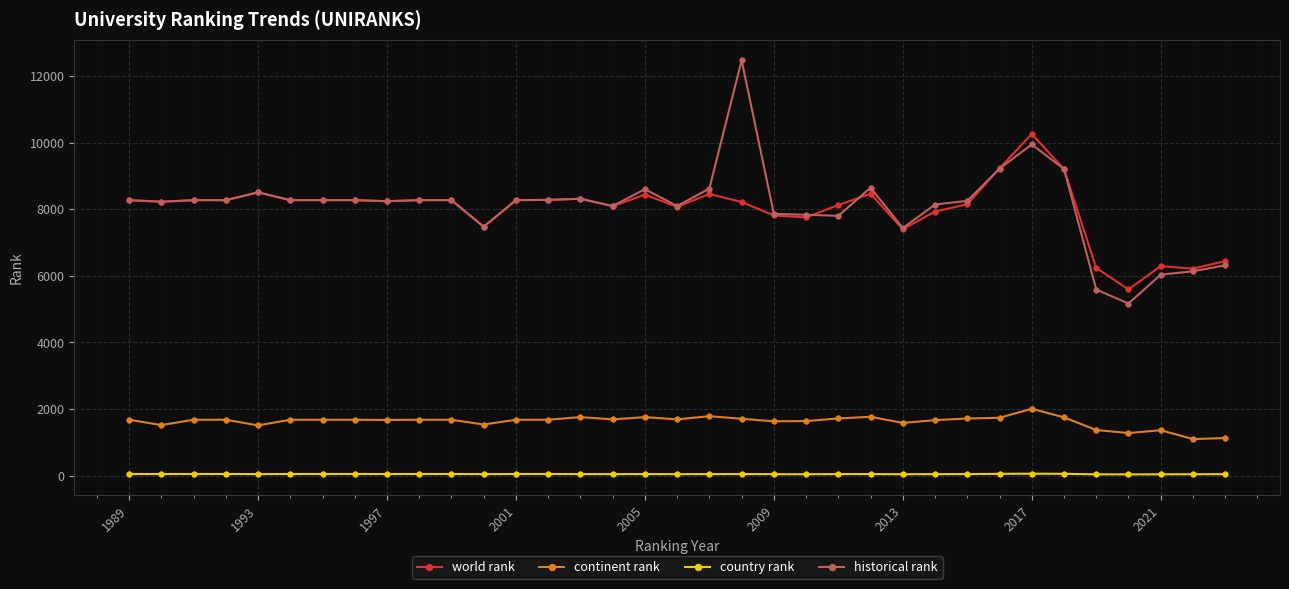

True or false: continent rank and world rank cross at least once.

False